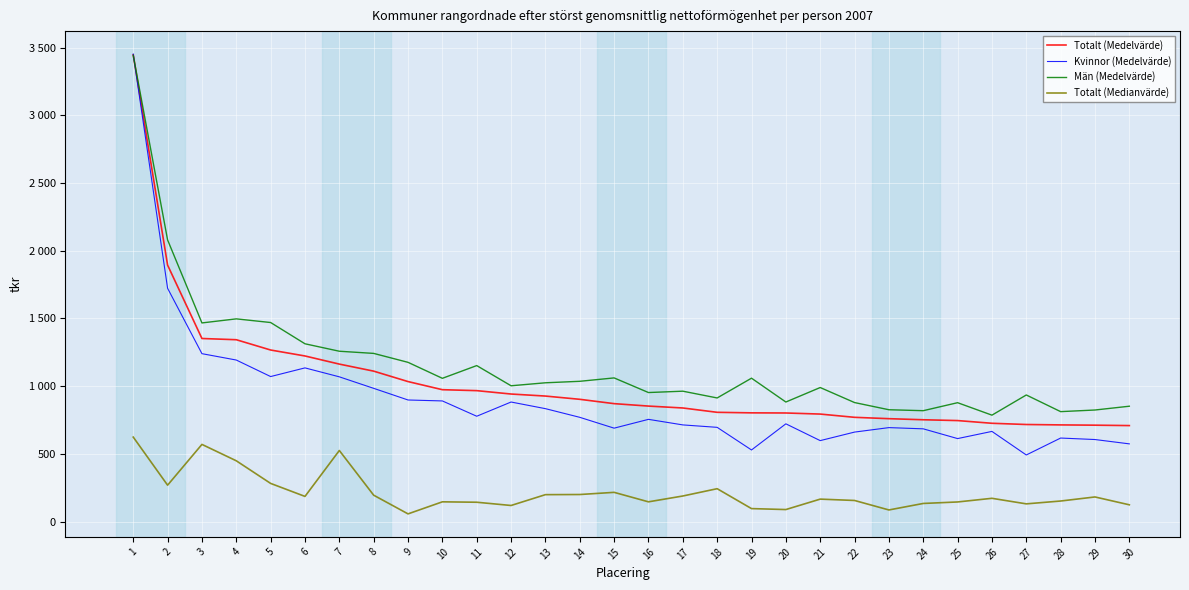

What is the approximate value of Män (Medelvärde) at 23?

826